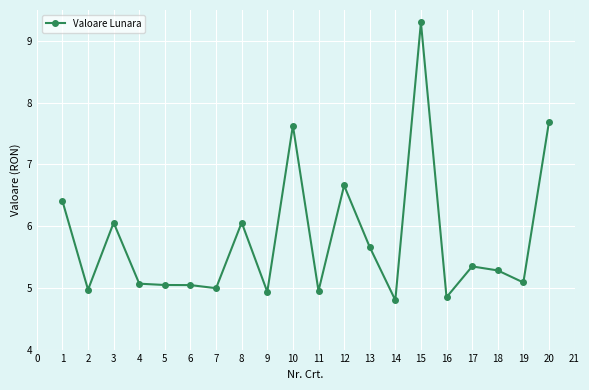

True or false: there are more than 1 points higher than both neighbors.

True